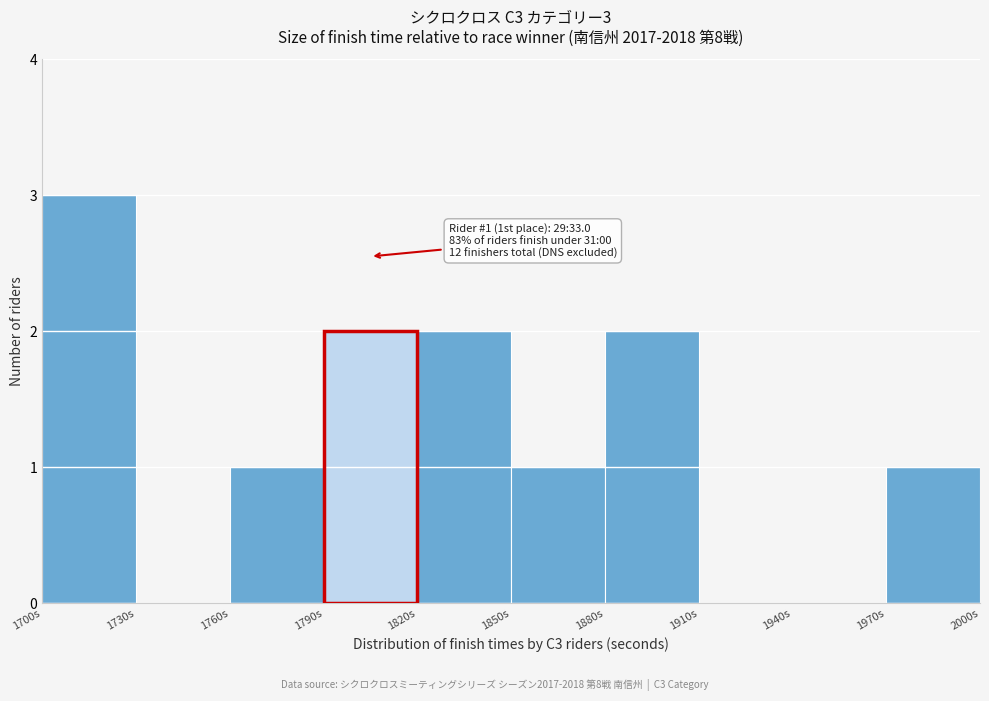

Which range on the x-axis has the tallest bar?

1700 to 1730